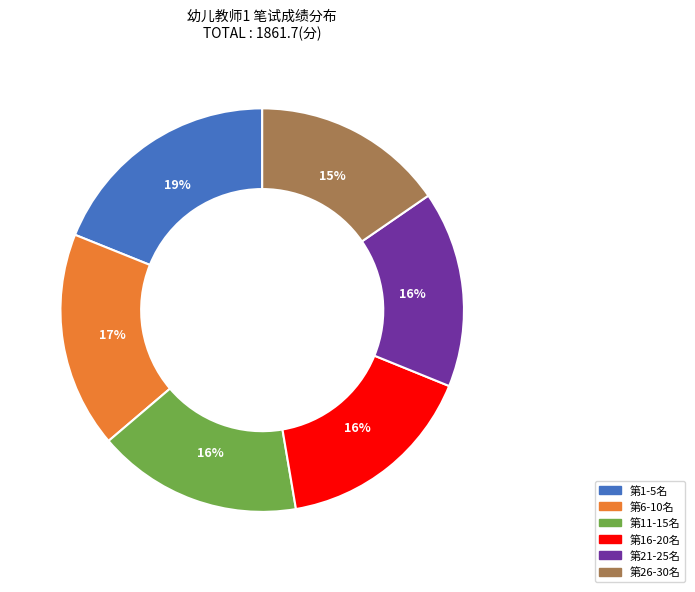

Is it true that 第16-20名 is 22% of the pie?

False